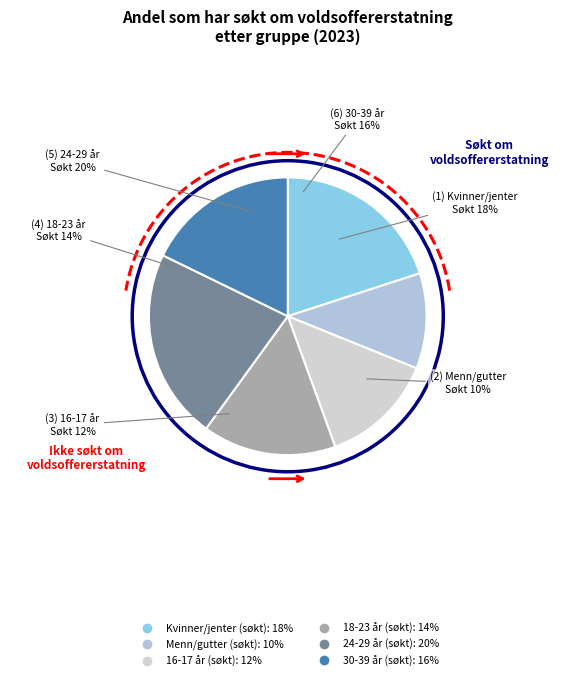

Rank the categories by value from lowest to highest.

Menn/gutter (søkt), 16-17 år (søkt), 18-23 år (søkt), 30-39 år (søkt), Kvinner/jenter (søkt), 24-29 år (søkt)